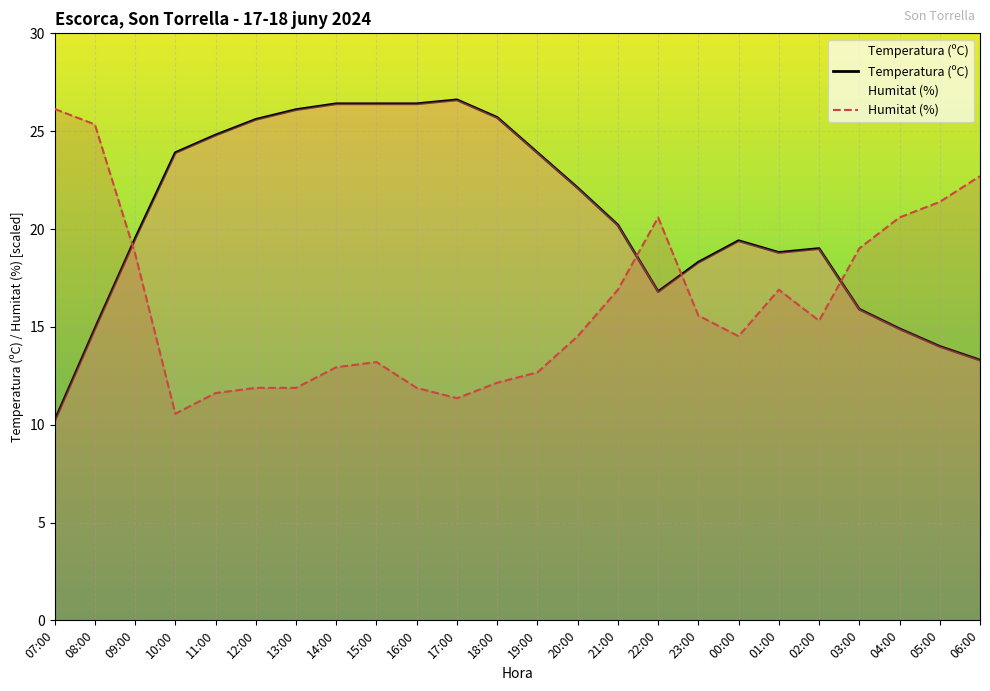

Does the chart display data point markers on the line(s)?

No